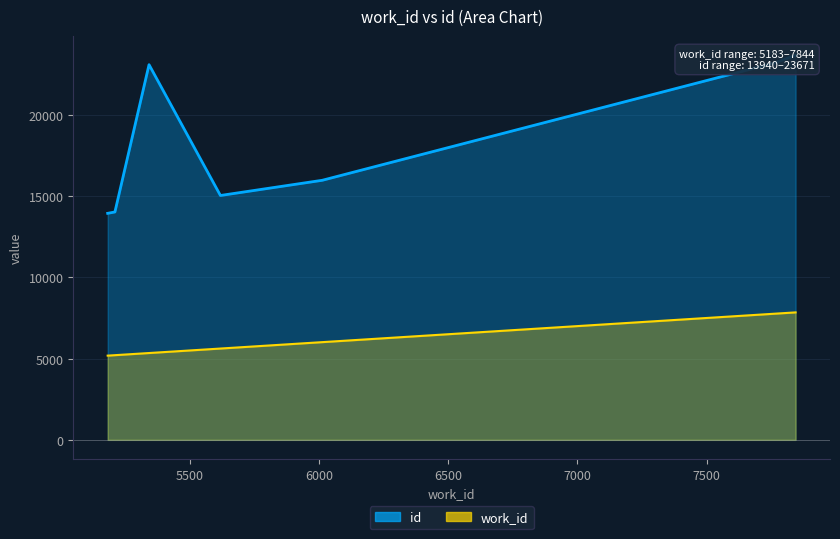

How many distinct data groups are displayed?

2